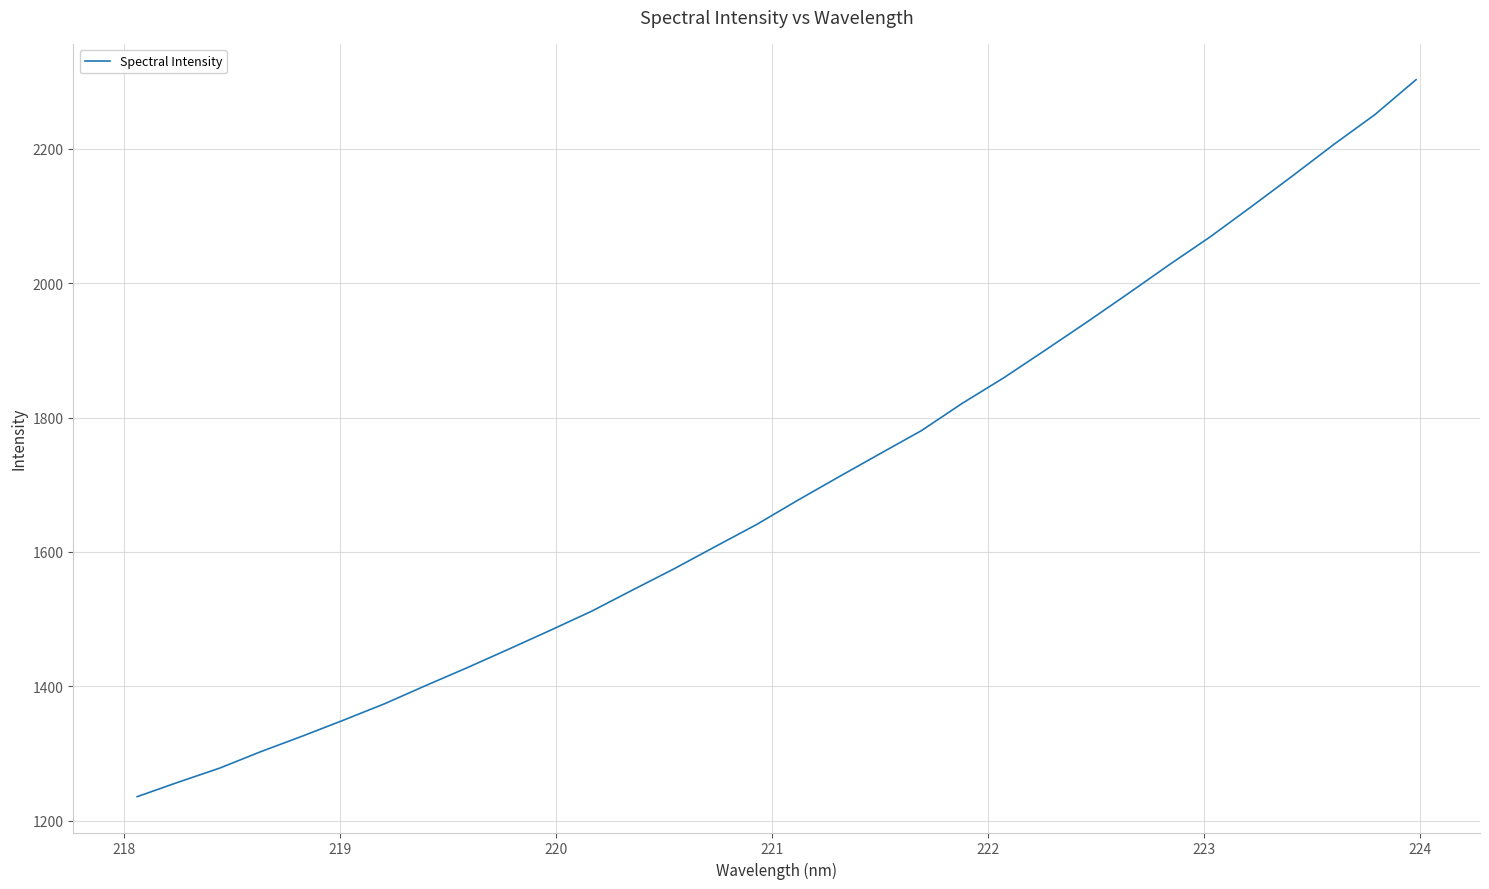

What is the smallest value displayed?

1235.8